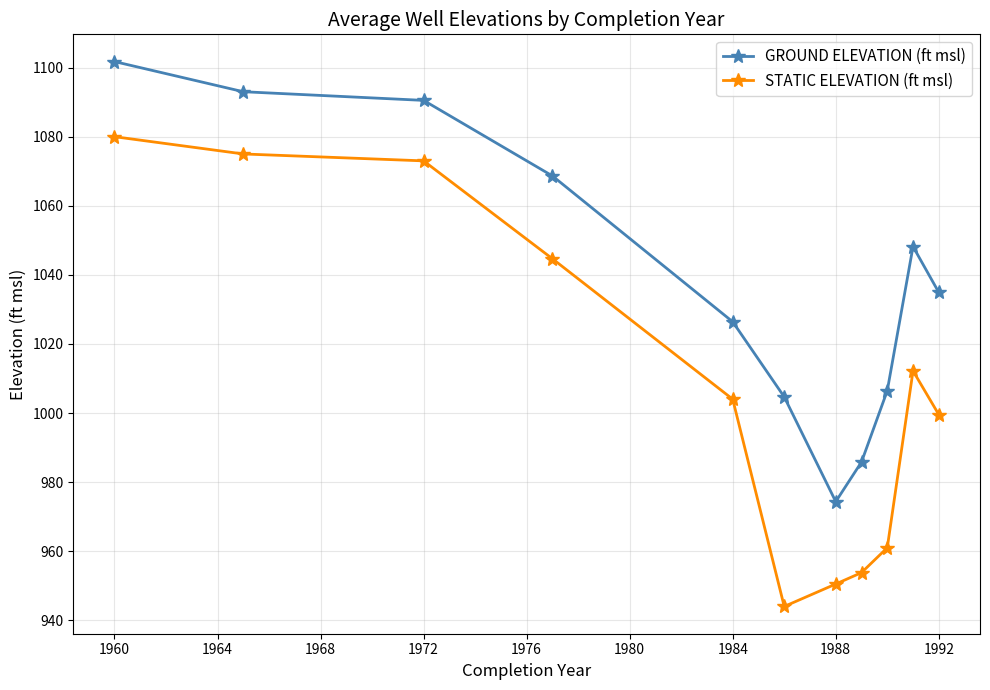

Which series has the largest total across all categories?

GROUND ELEVATION (ft msl)